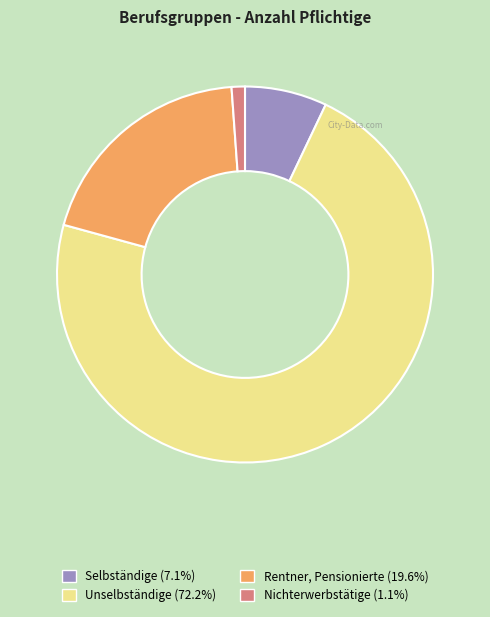

Is it true that Selbständige is 1% of the pie?

False